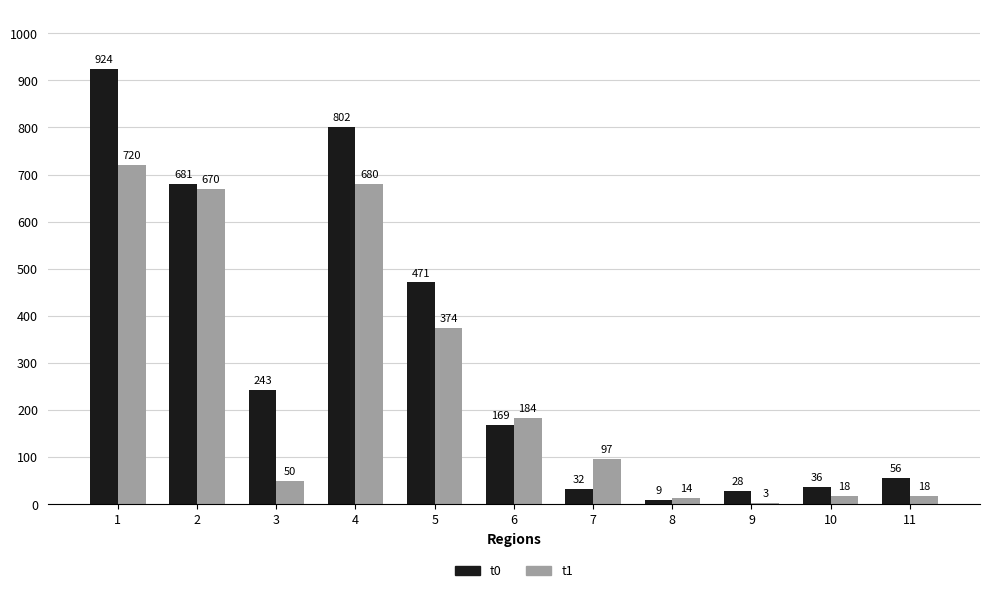

Is the value of t1 at 7 greater than the value of t0 at 2?

No